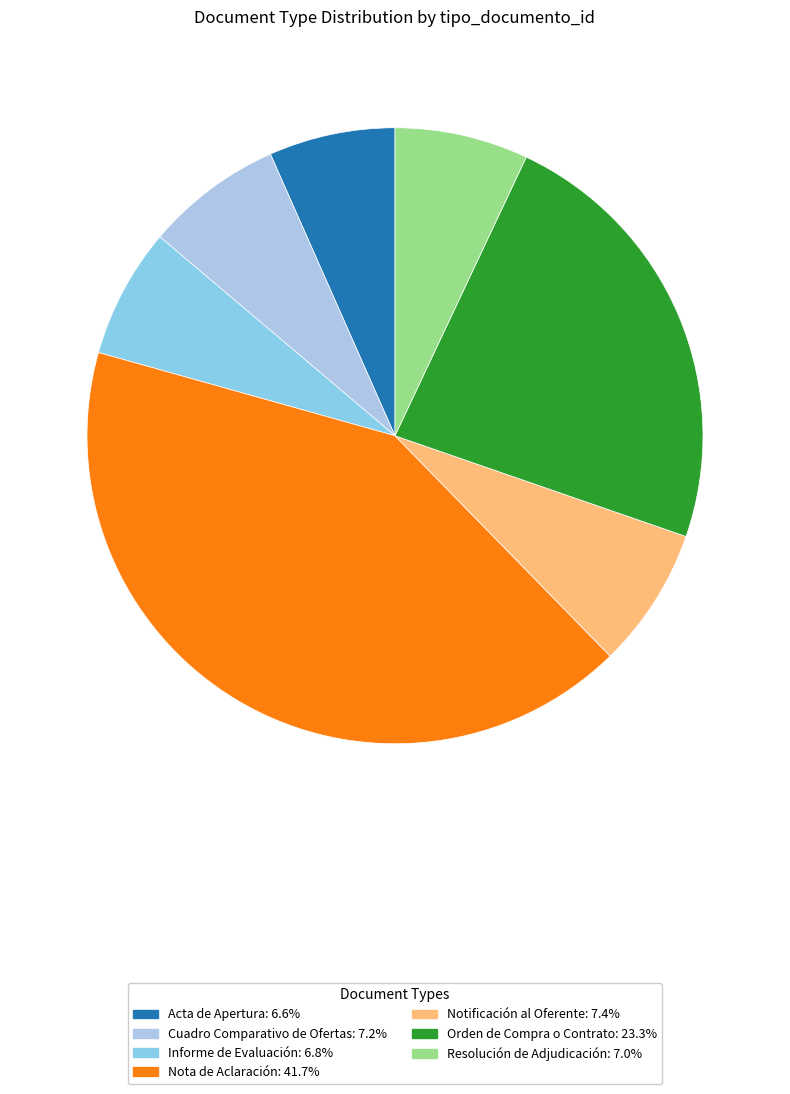

Do Cuadro Comparativo de Ofertas and Nota de Aclaración together represent more than half of the pie?

No